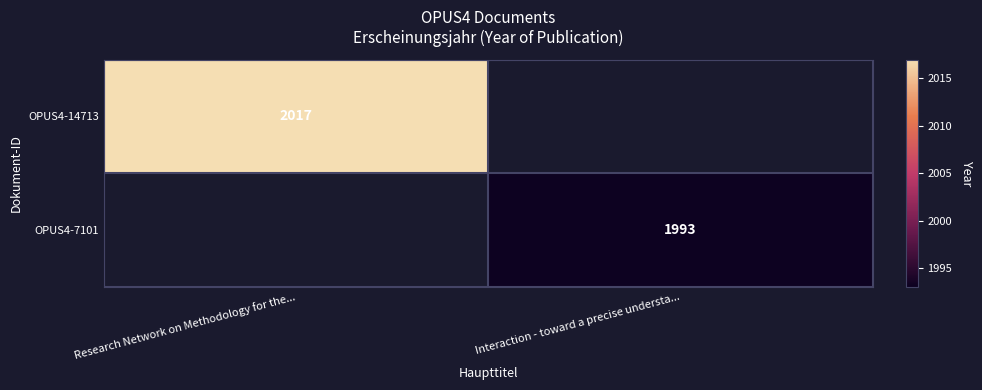

Is it true that OPUS4-14713 equals 1223 at Research Network on Methodology for the...?

False